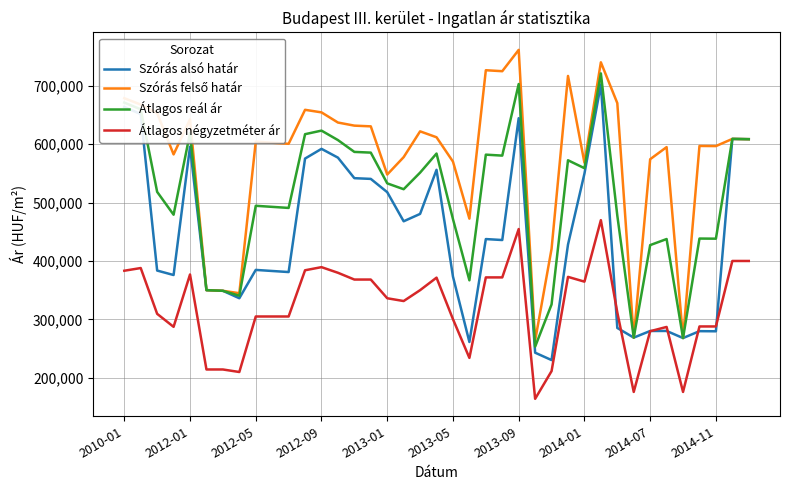

True or false: Átlagos négyzetméter ár and Átlagos reál ár cross at least once.

False